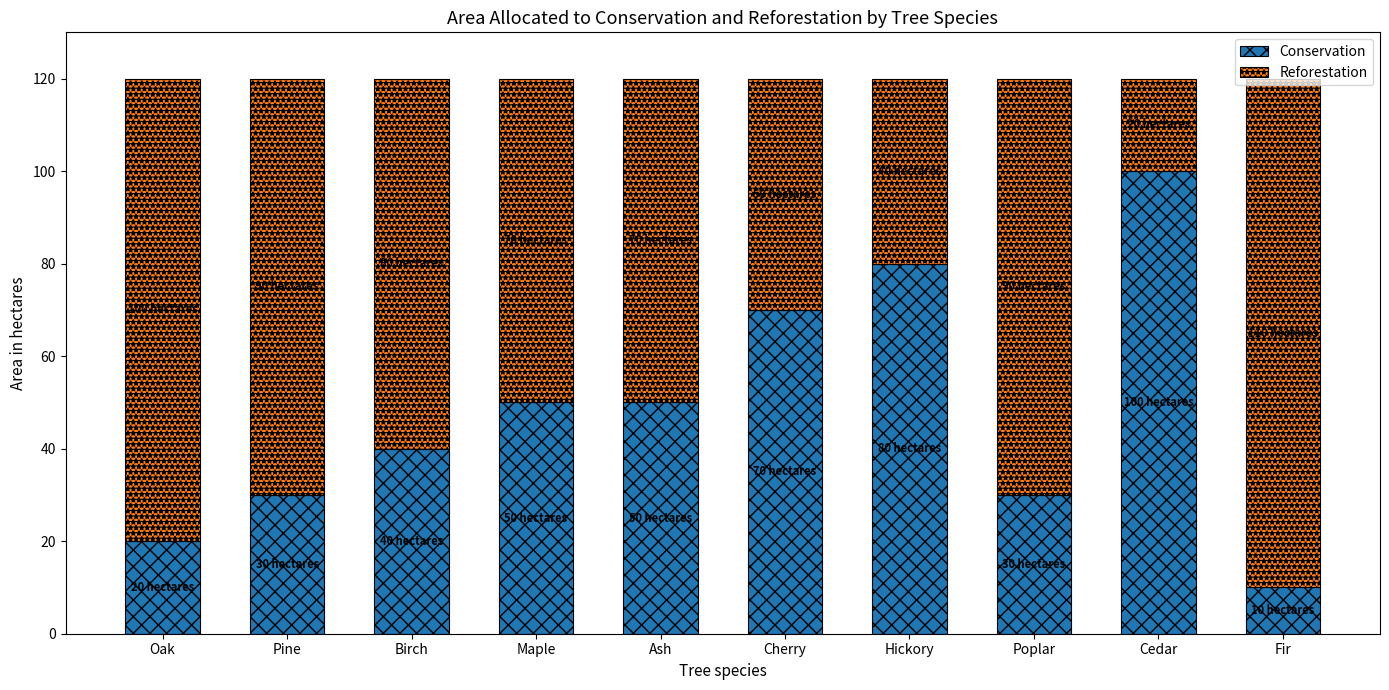

What is the difference between the maximum and minimum values in the Conservation series?

90